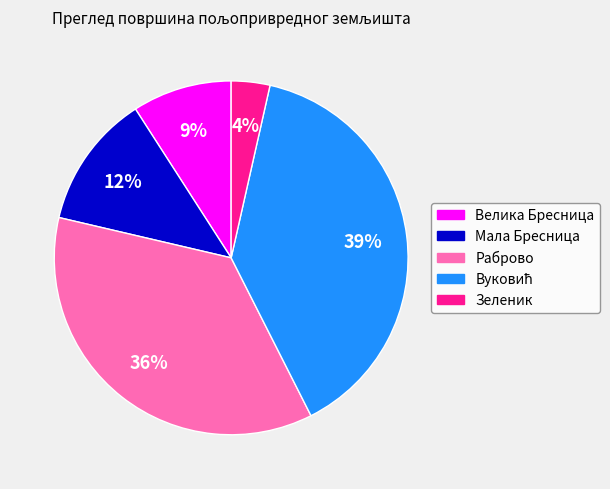

Is there a majority slice in this chart?

No